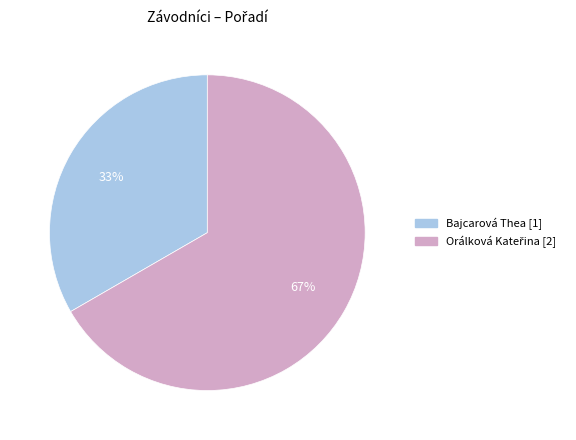

Which slice is the smallest?

Bajcarová Thea